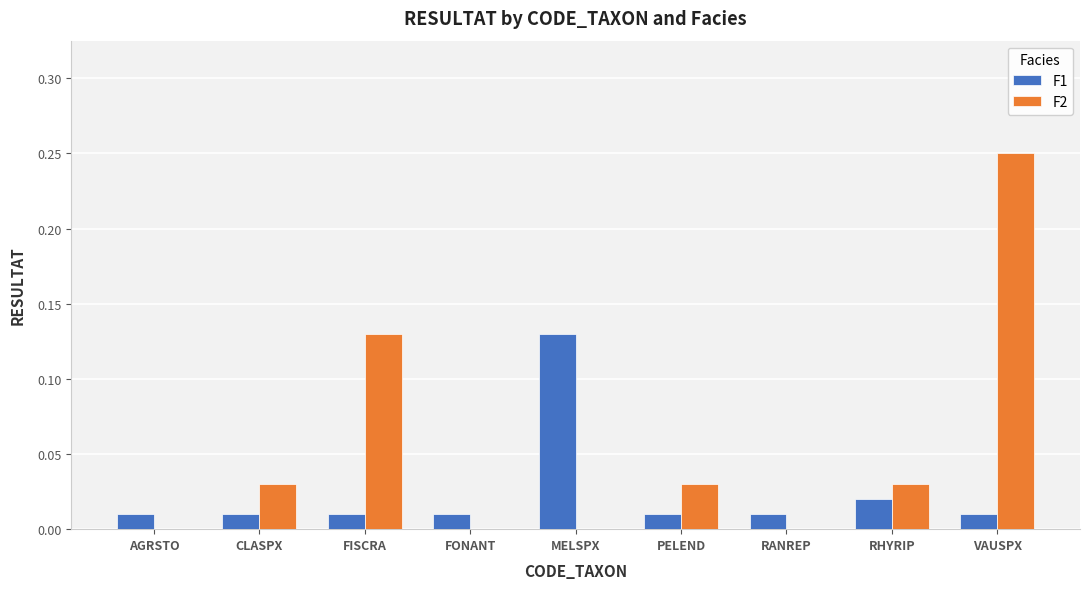

What is the sum of all F2 values?

0.5